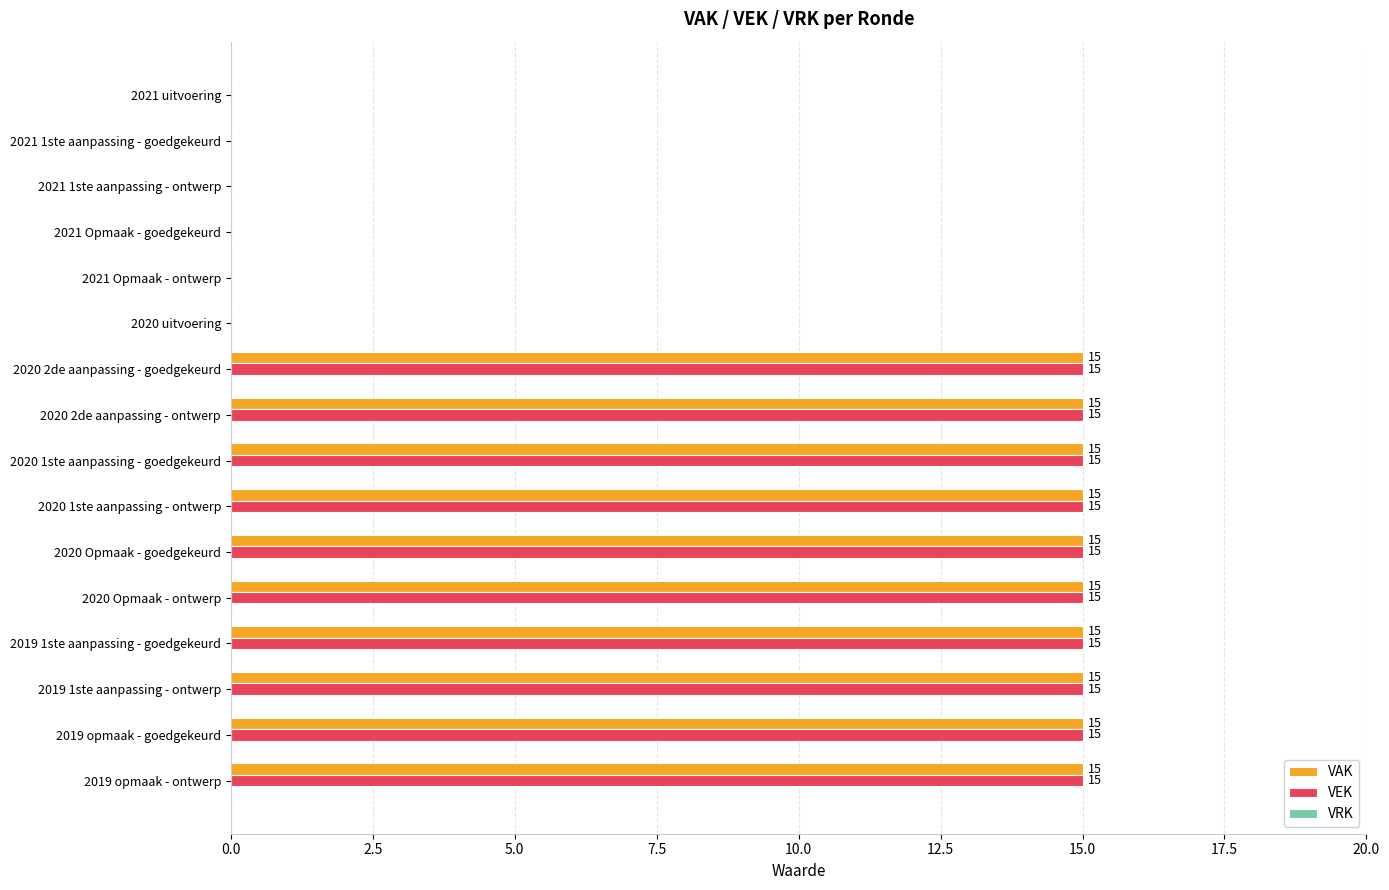

Is the value of VEK at 2020 2de aanpassing - goedgekeurd greater than the value of VAK at 2021 uitvoering?

Yes